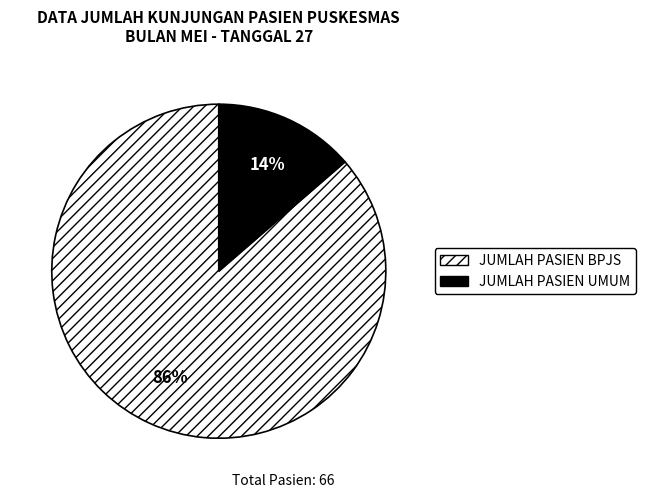

To the nearest percent, what is the average slice percentage?

50%